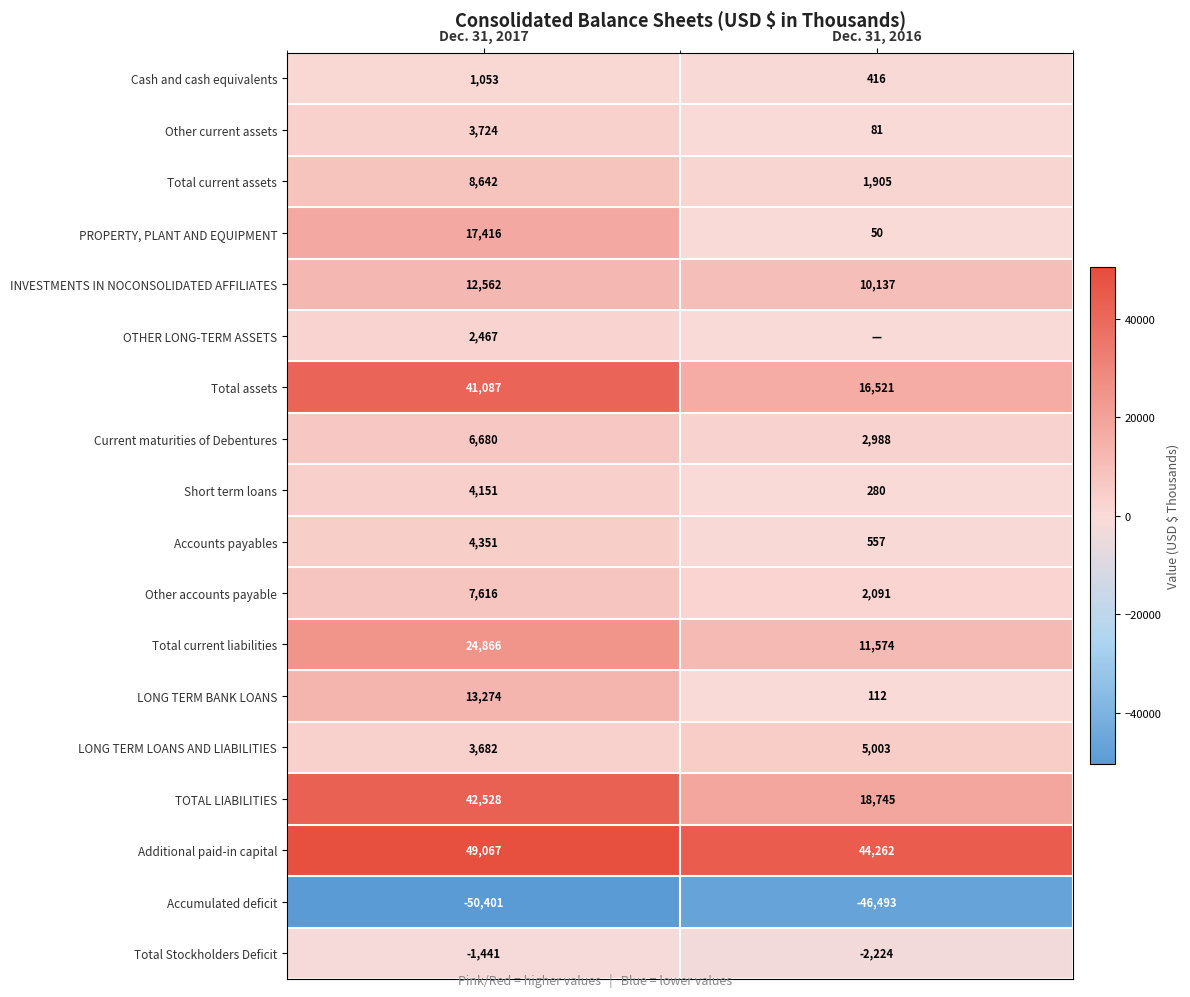

At how many categories does at least one series exceed 24007?

2